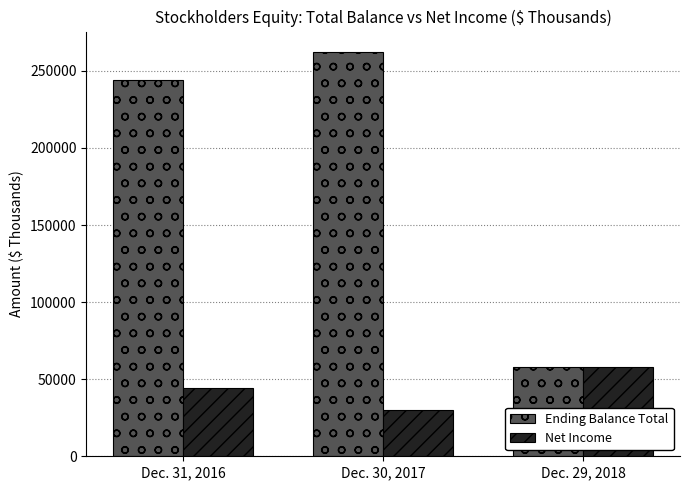

What is the label of the 1st bar from the left?

Dec. 31, 2016